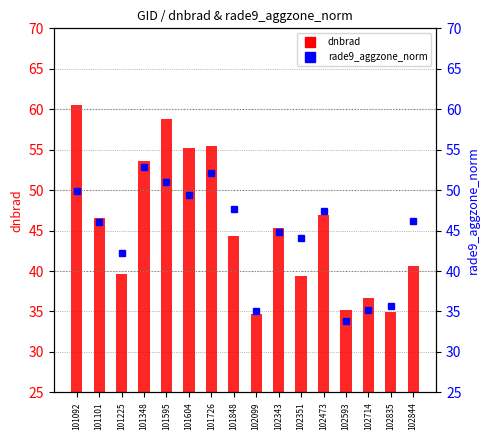

Which has a higher value, 102351 or 101225?

101225